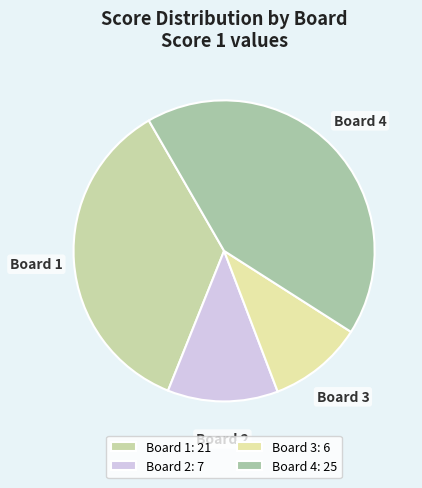

Approximately how many times larger is the value at Board 4 compared to Board 2?

3.6